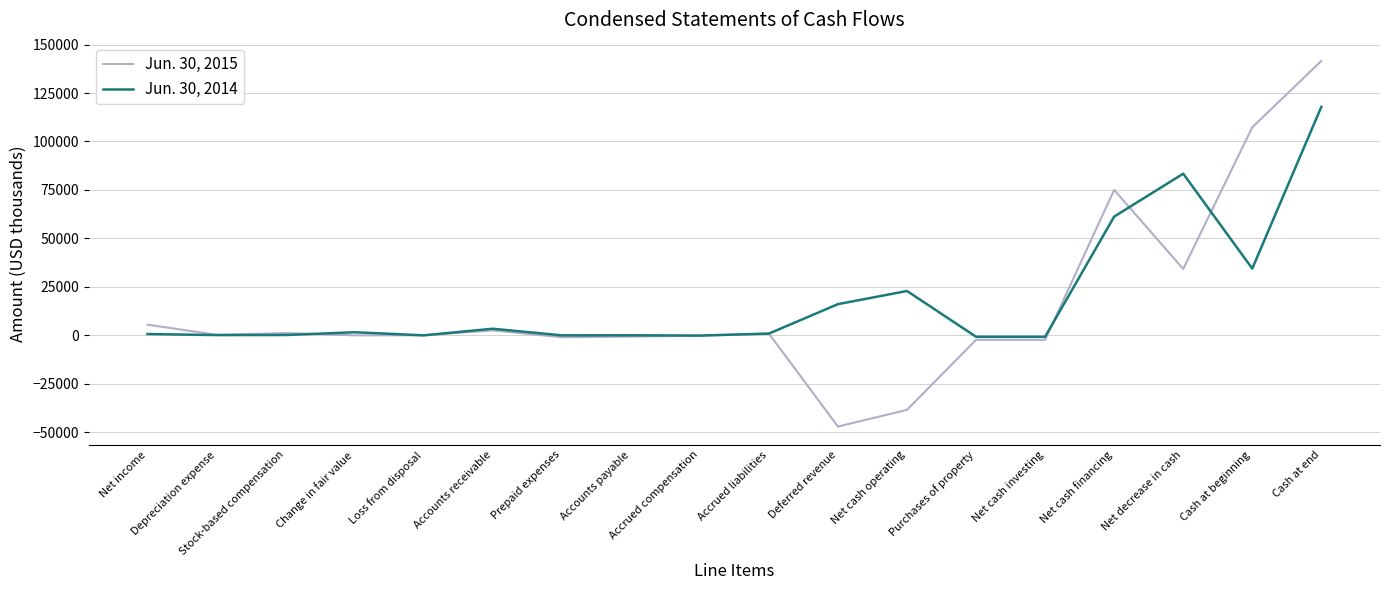

Between Net cash financing and Net decrease in cash, which series saw the biggest shift?

Jun. 30, 2015